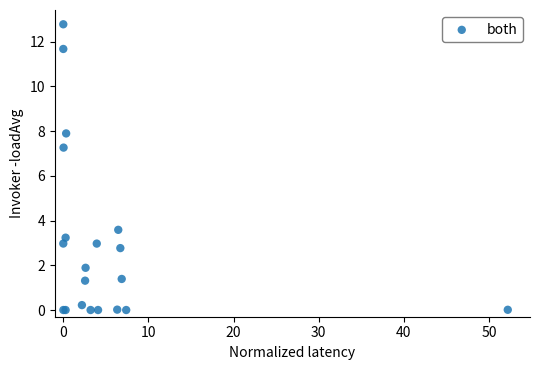

What Y value in the scatter plot is closest to 6?

7.3